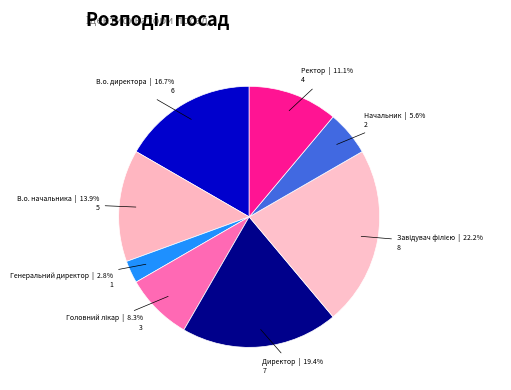

Which has a higher value, Ректор or Начальник?

Ректор